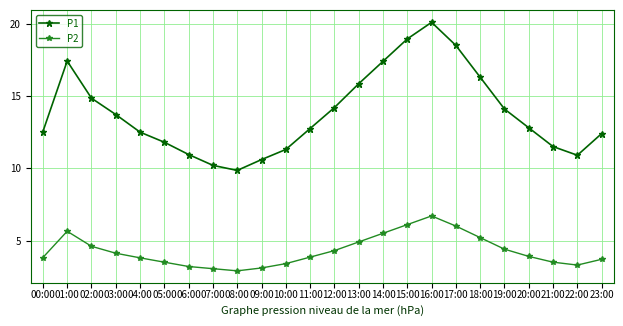

How many lines are shown in the chart?

2